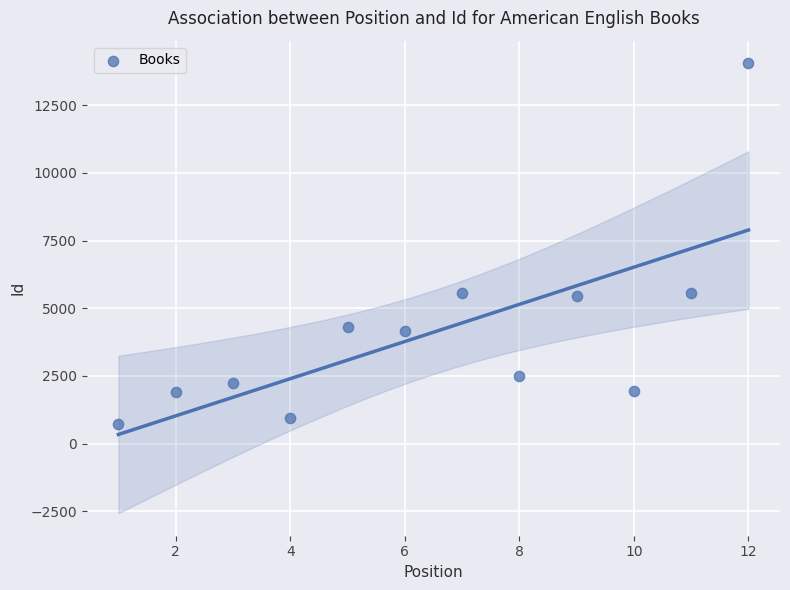

What is the range of X values (max minus min)?

11